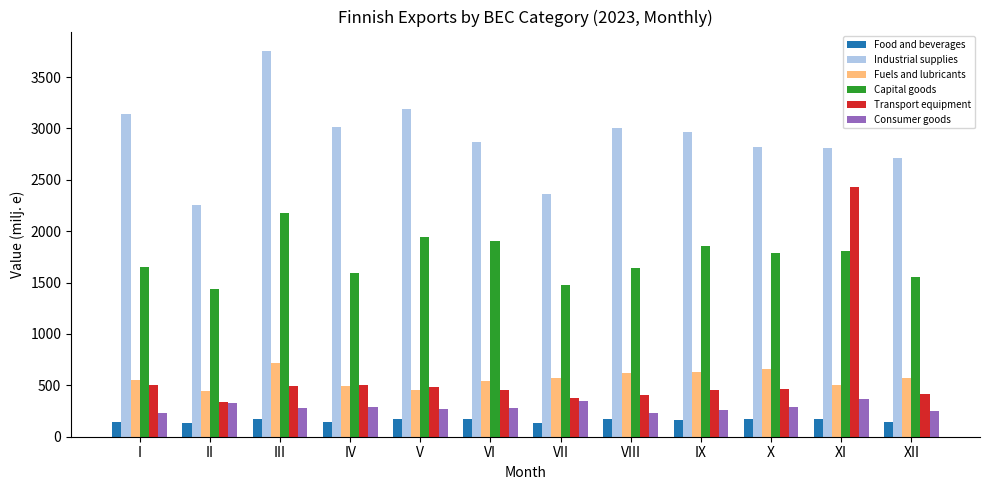

Is the value of Fuels and lubricants at VIII greater than the value of Transport equipment at VI?

Yes